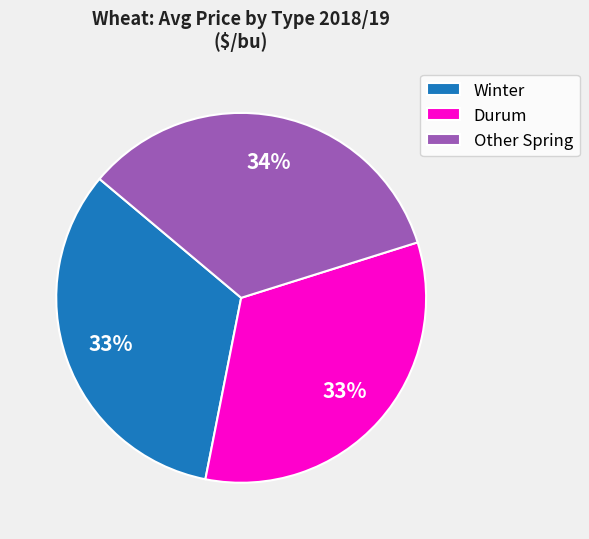

What is the ratio of the value at Durum to the value at Other Spring?

1.0